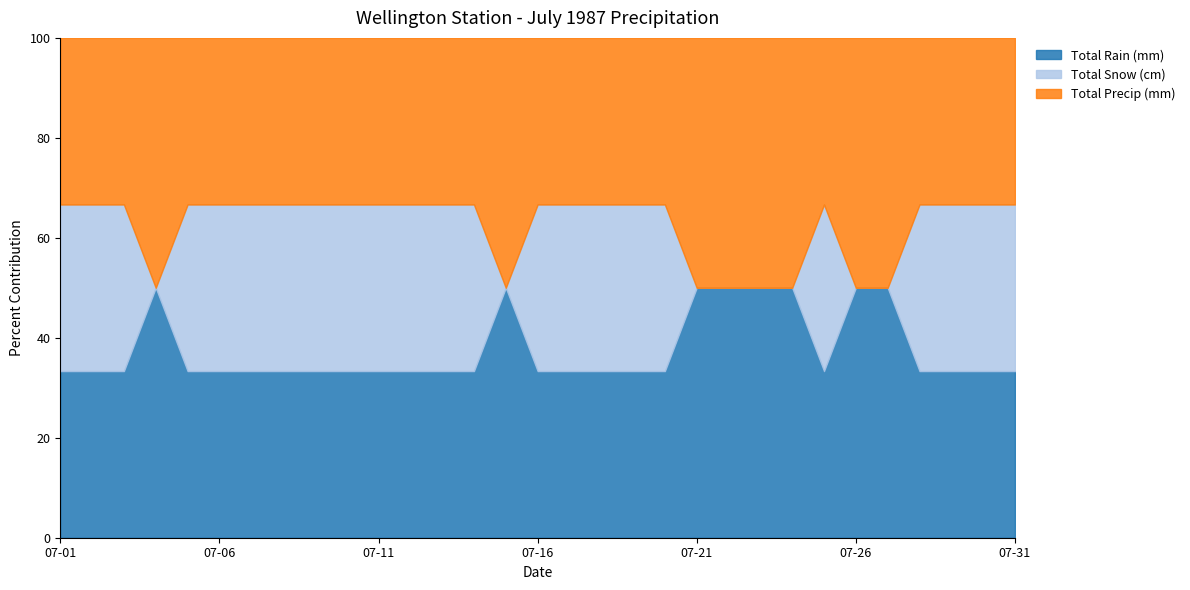

List the labels in order of Total Rain (mm) value, largest first.

07-24, 07-26, 07-15, 07-22, 07-21, 07-23, 07-04, 07-27, 07-01, 07-02, 07-03, 07-05, 07-06, 07-07, 07-08, 07-09, 07-10, 07-11, 07-12, 07-13, 07-14, 07-16, 07-17, 07-18, 07-19, 07-20, 07-25, 07-28, 07-29, 07-30, 07-31